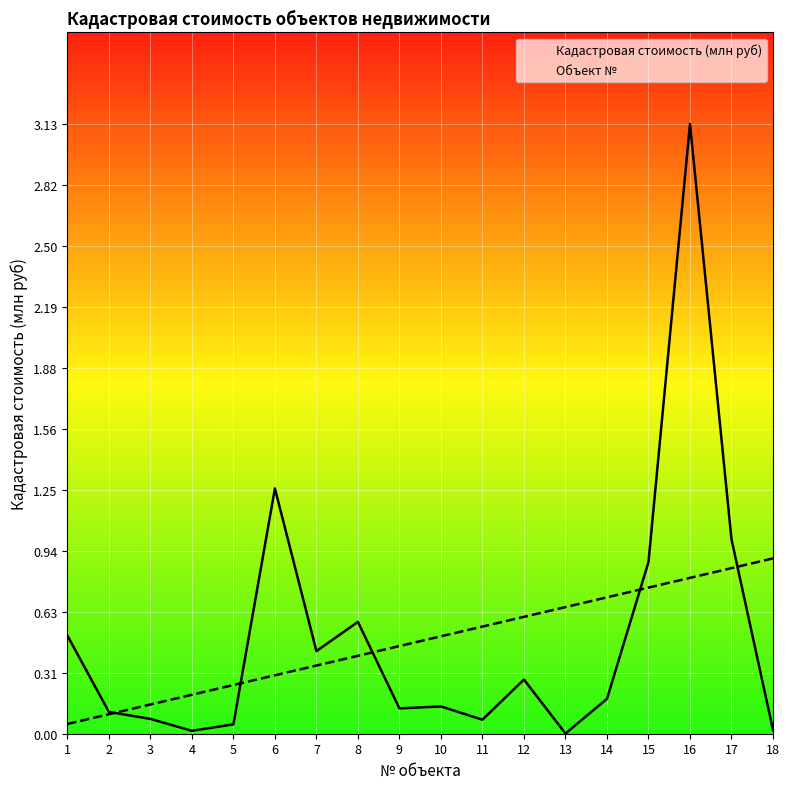

Which category has the lowest value in the Кадастровая стоимость (млн руб) series?

13